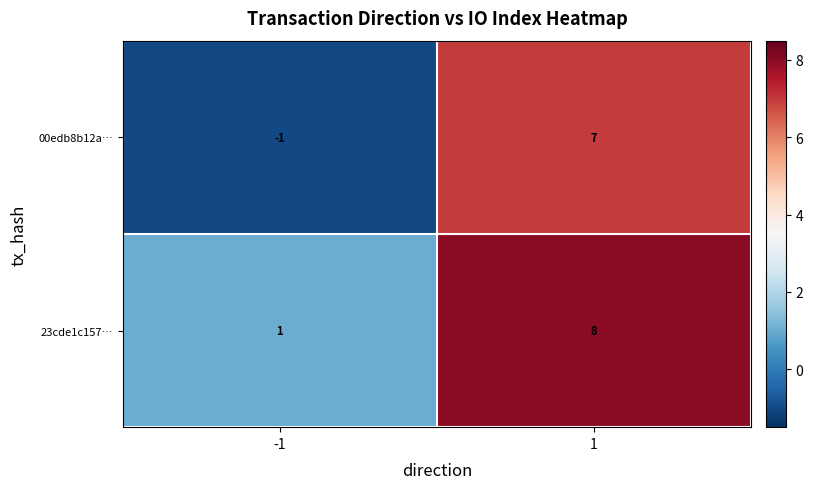

Between -1 and 1, which series saw the biggest shift?

00edb8b12a…